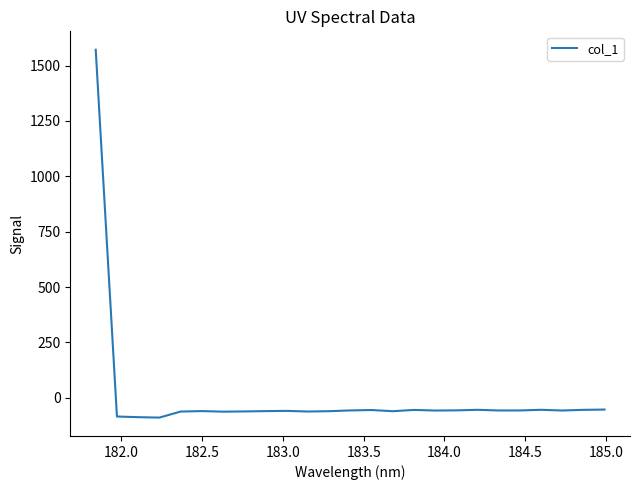

What is the minimum value shown in the chart?

-89.6